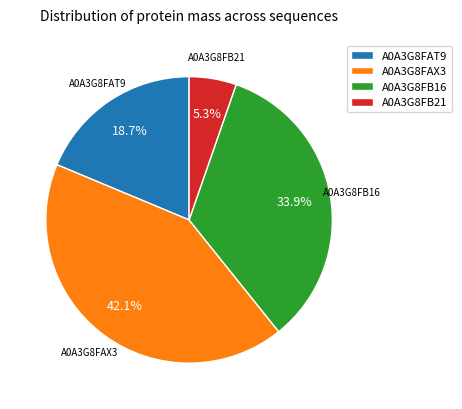

What percentage do A0A3G8FB21 and A0A3G8FAT9 together represent?

24.0%